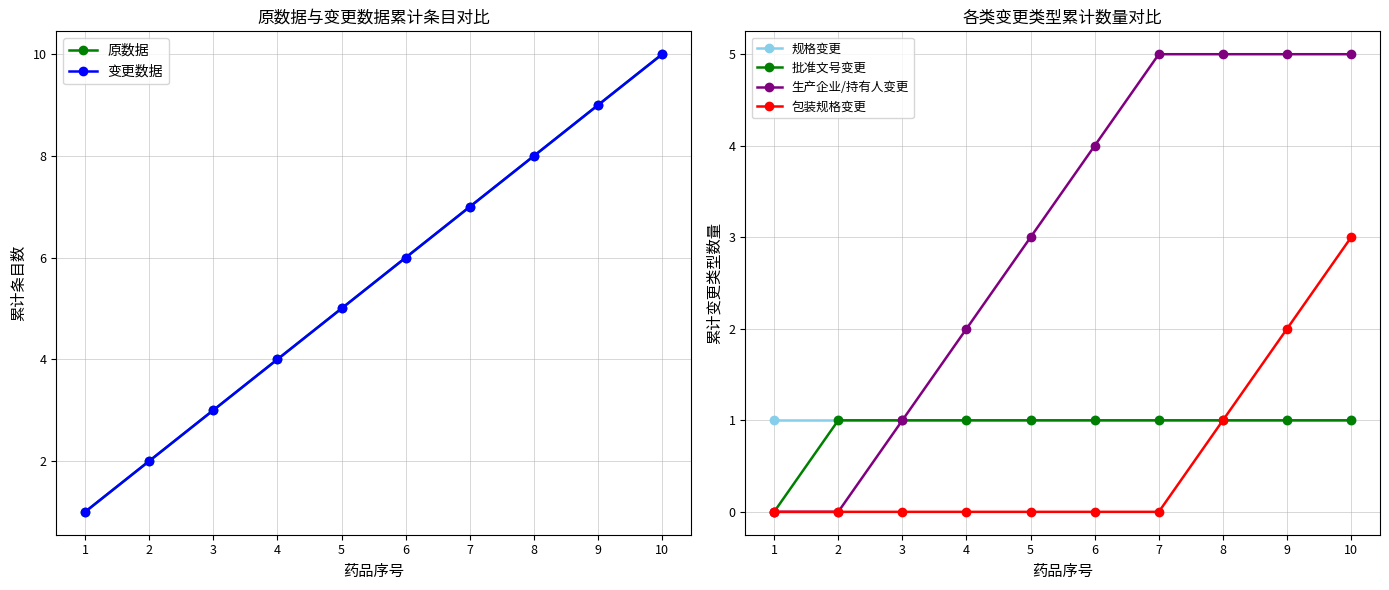

Rank the series at 2 from lowest to highest value.

生产企业/持有人变更, 包装规格变更, 规格变更, 批准文号变更, 原数据, 变更数据